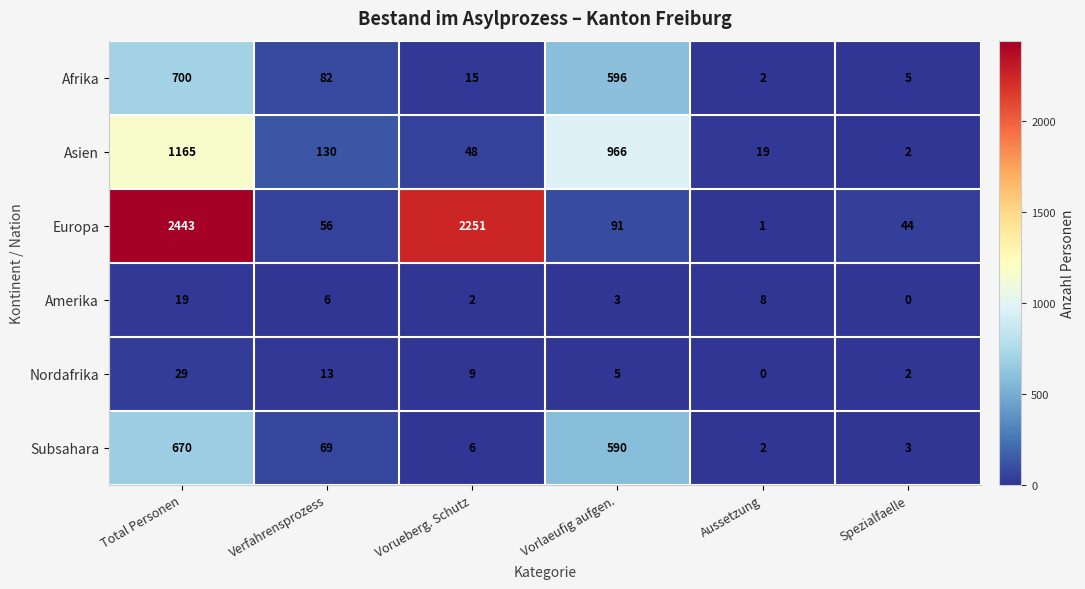

Which series changed the most between Total Personen and Spezialfaelle?

Europa